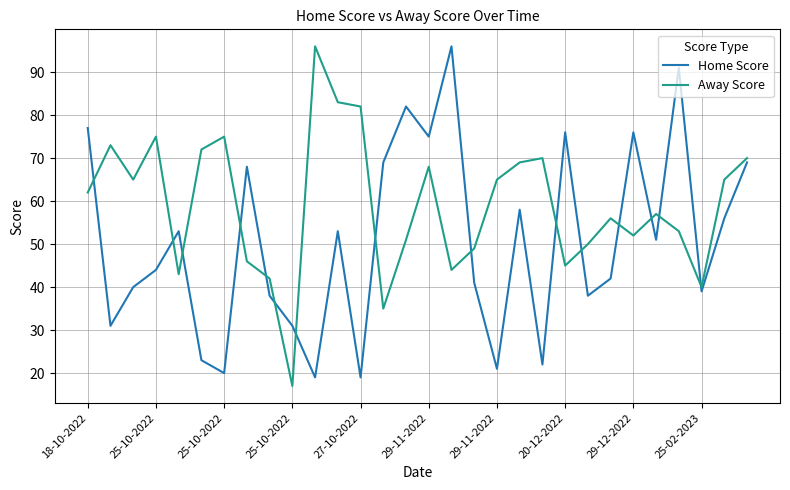

Which series has the widest spread of values?

Away Score